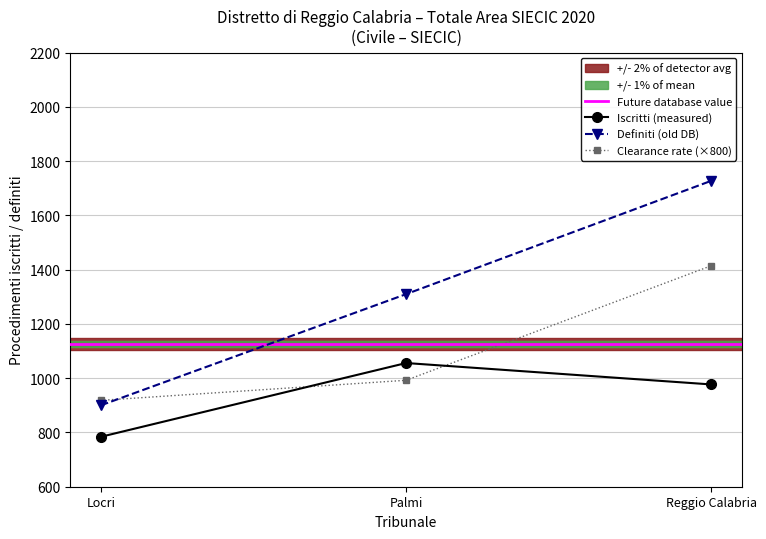

What is the minimum value shown in the chart?

784